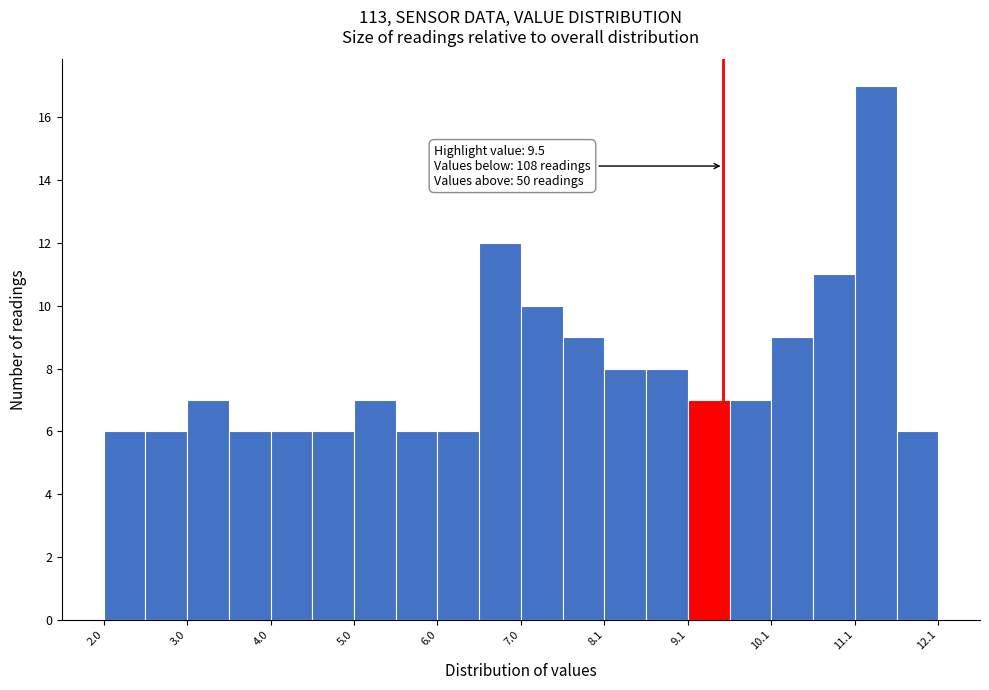

Read against the x-axis, roughly where is the centre of the tallest bar?

11.4